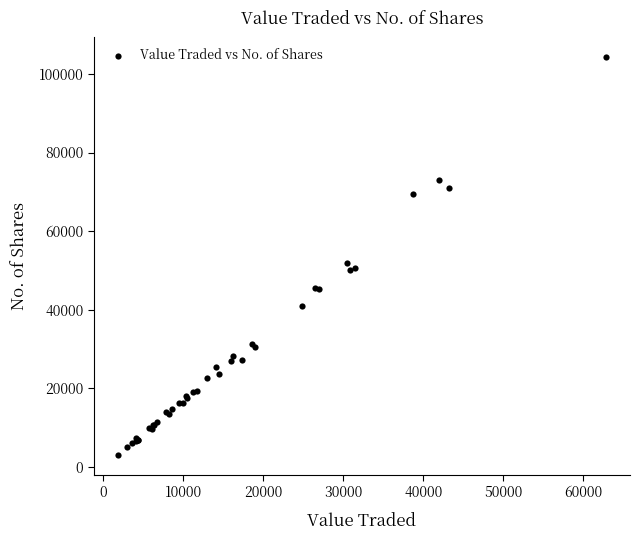

What Y value in the scatter plot is closest to 53620?

51944